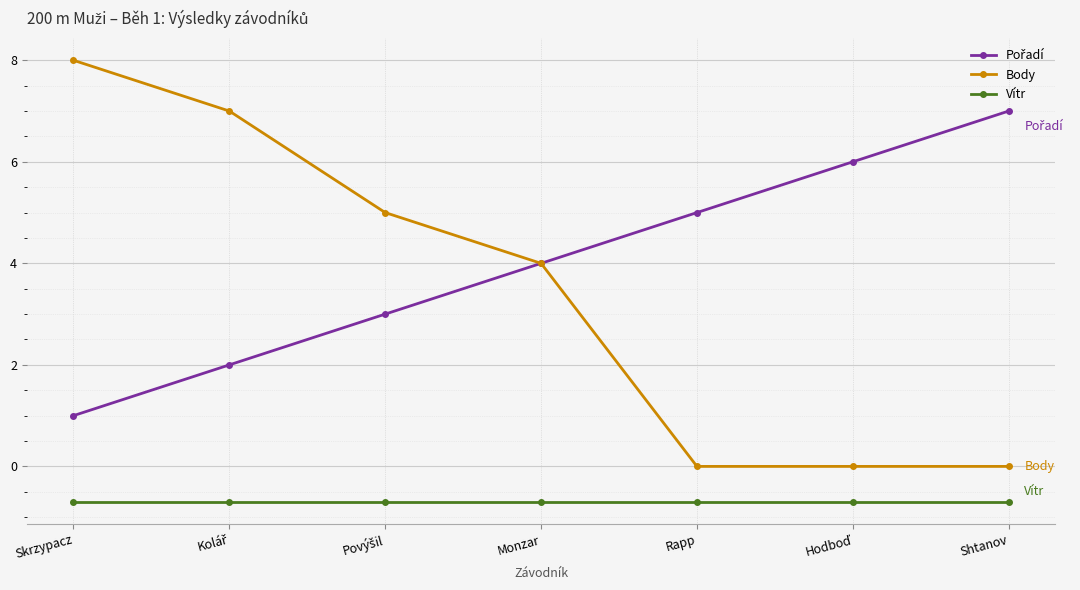

At which label does Body reach its peak?

Skrzypacz